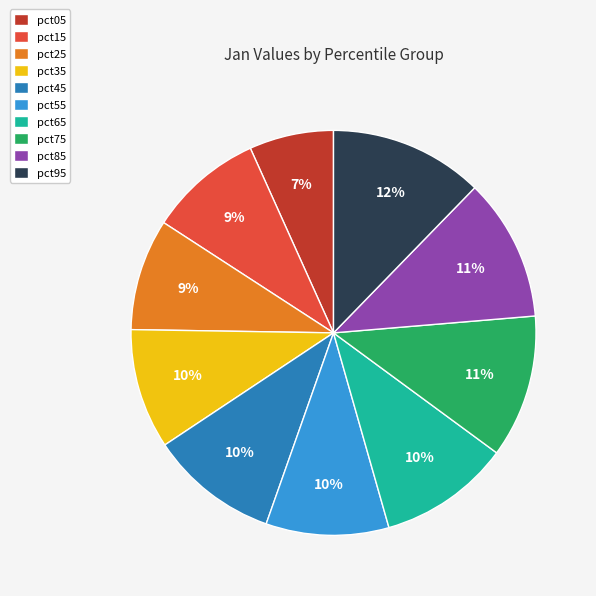

Is there a majority slice in this chart?

No